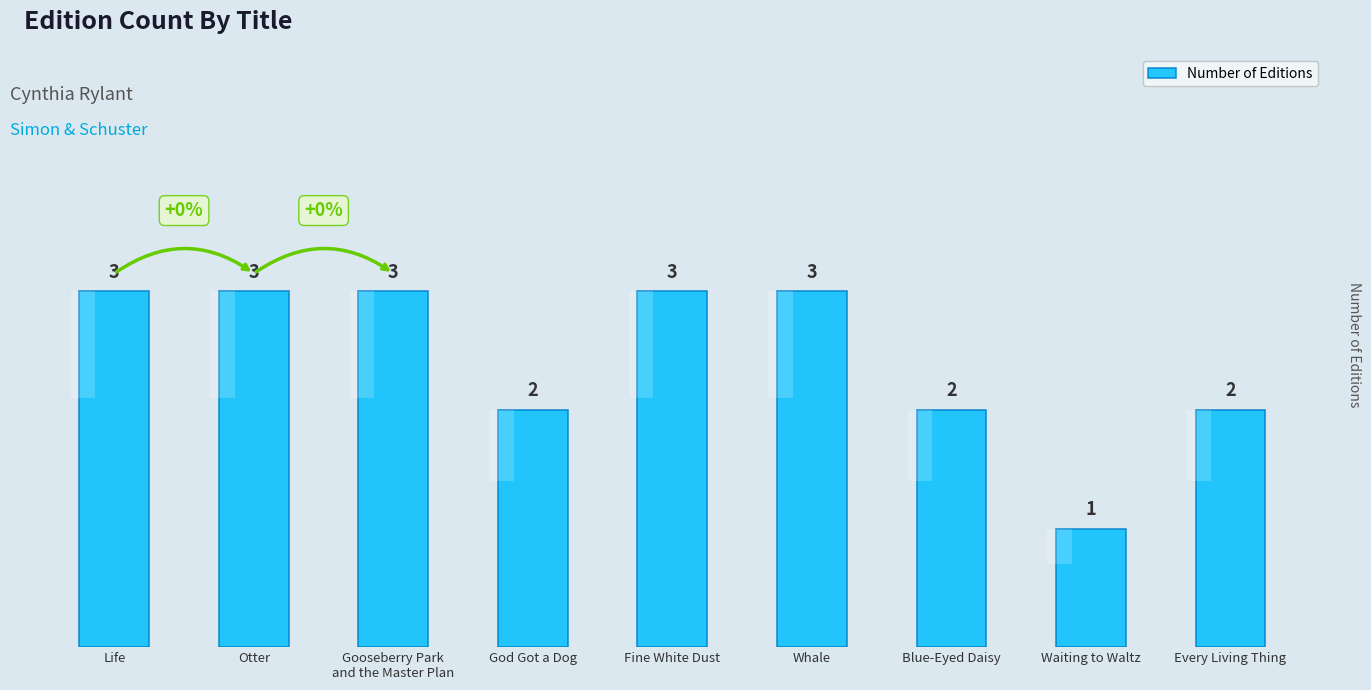

What is the average value?

2